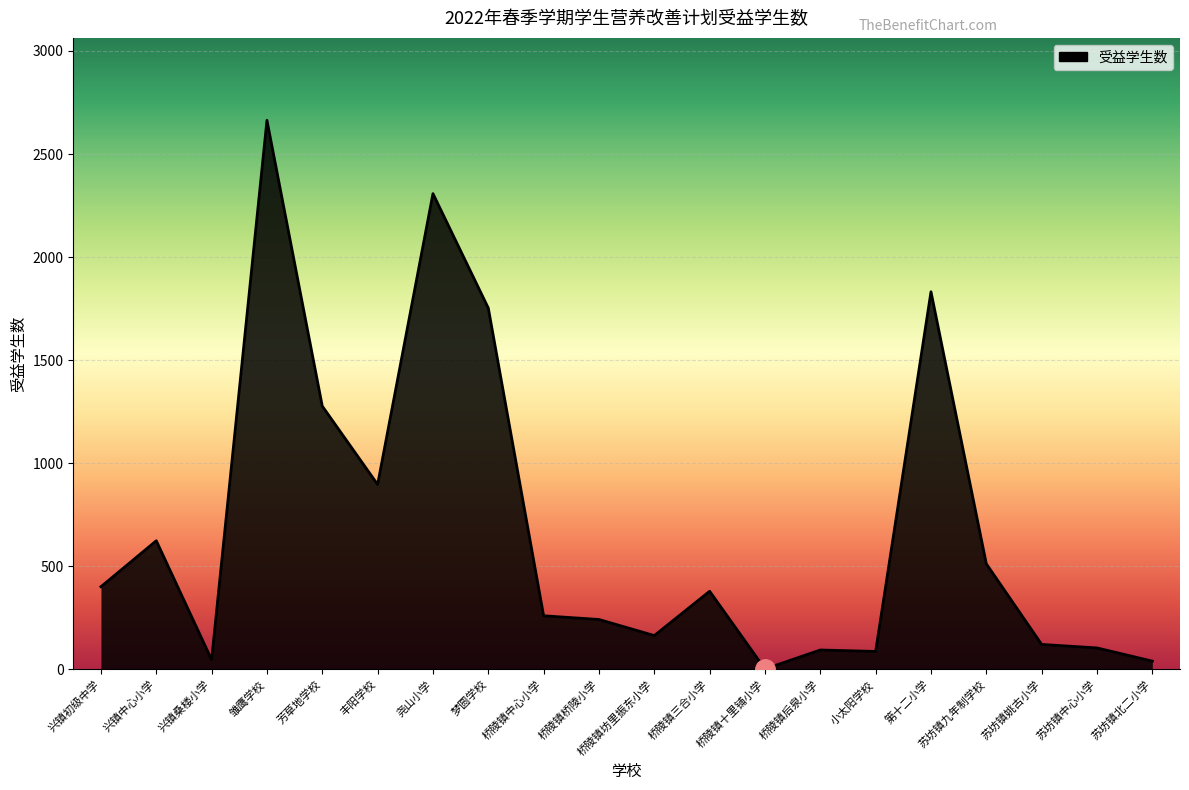

Reading left to right, extract all data points from this chart.

兴镇初级中学=401	兴镇中心小学=624	兴镇桑楼小学=47	雏鹰学校=2664	芳草地学校=1277	丰阳学校=897	尧山小学=2308	梦圆学校=1753	桥陵镇中心小学=260	桥陵镇桥陵小学=242	桥陵镇坊里振东小学=164	桥陵镇三合小学=379	桥陵镇十里铺小学=2	桥陵镇后泉小学=94	小太阳学校=87	第十二小学=1832	苏坊镇九年制学校=512	苏坊镇姚古小学=121	苏坊镇中心小学=104	苏坊镇北二小学=40